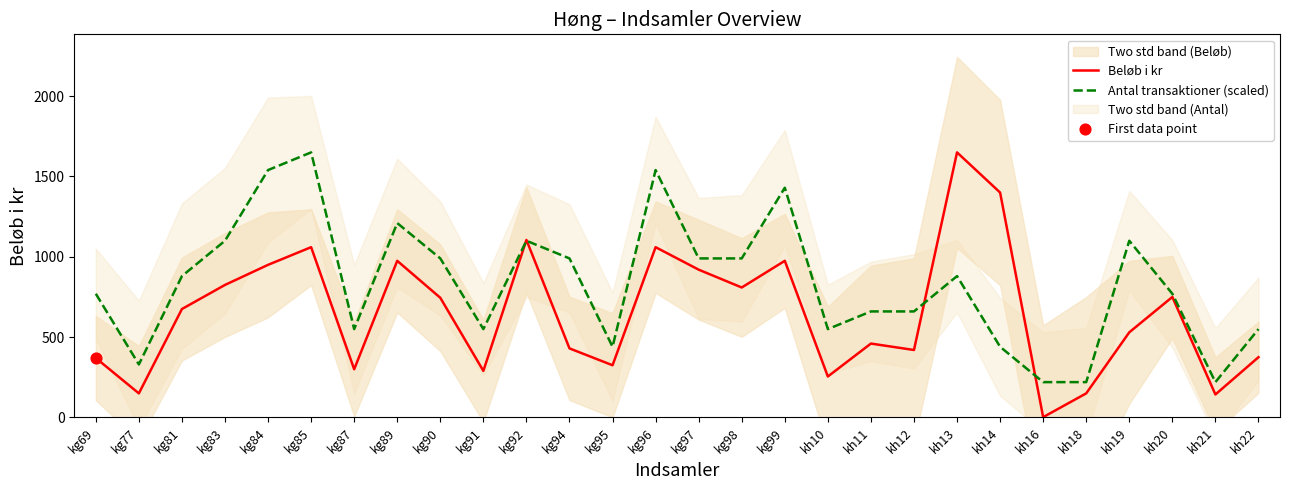

Is the value of Antal transaktioner (scaled) at kh16 greater than the value of Beløb i kr at kh12?

No